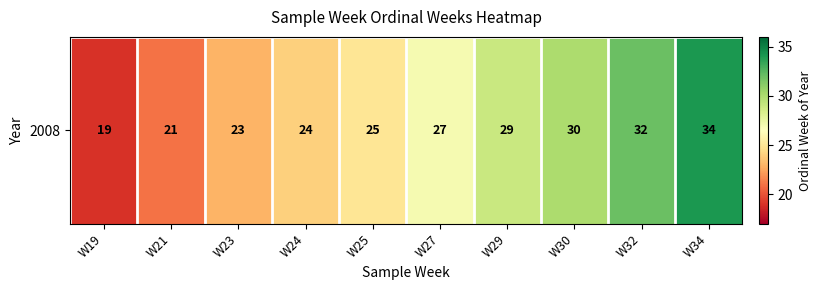

What is the sum of the values at W27 and W21?

48